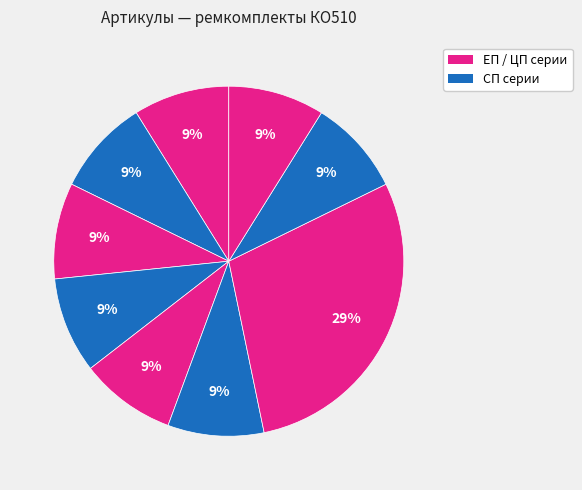

Count the number of slices in the pie.

9